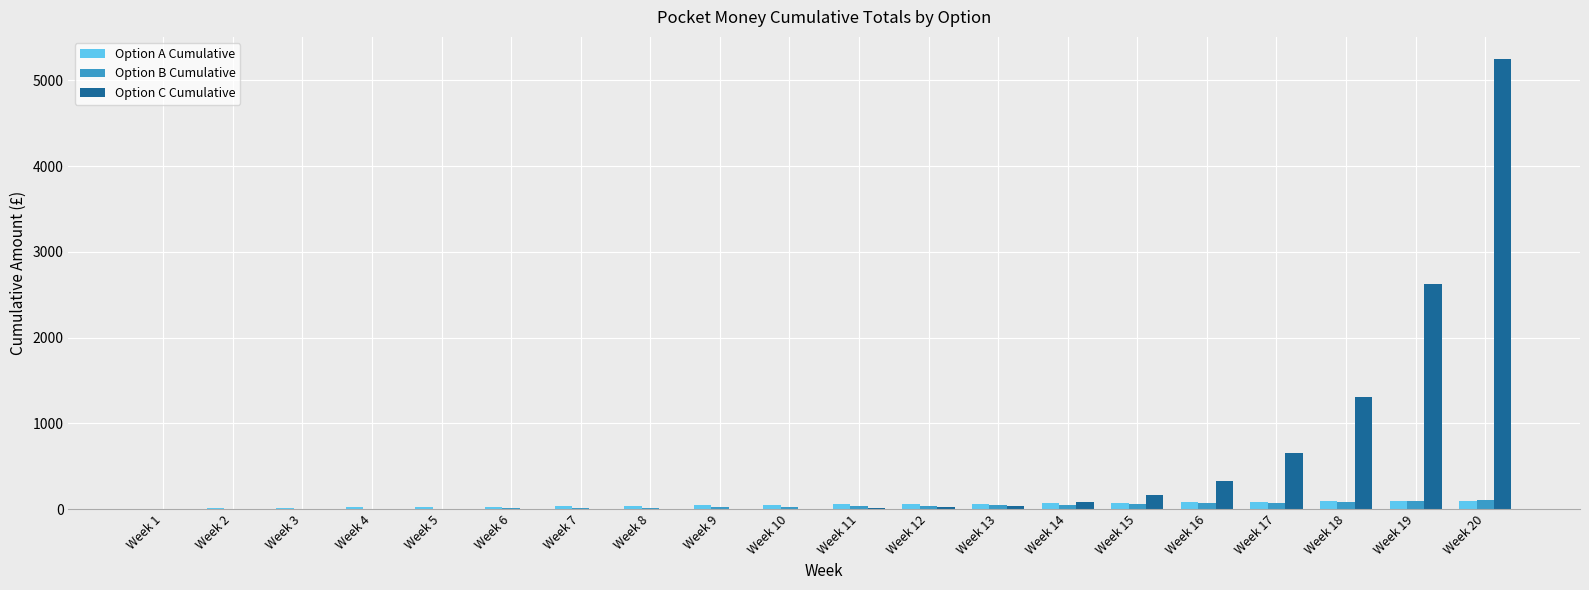

The value of Option C Cumulative at Week 18 is 425.1. True or false?

False